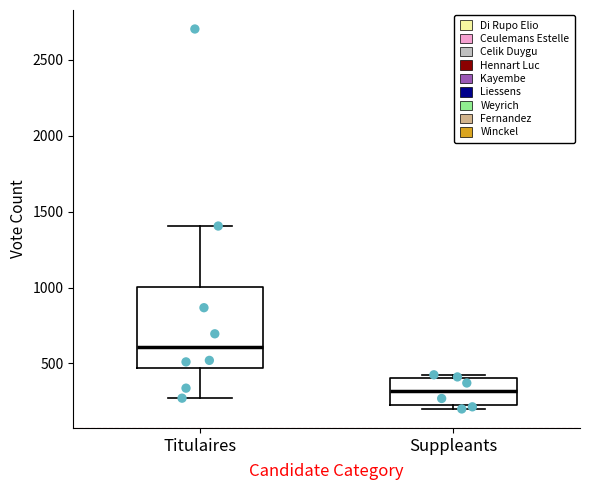

Where does the median line of the box for Titulaires sit on the y-axis? The values are not printed on the chart, so give them approximately, as read against the axis.

600